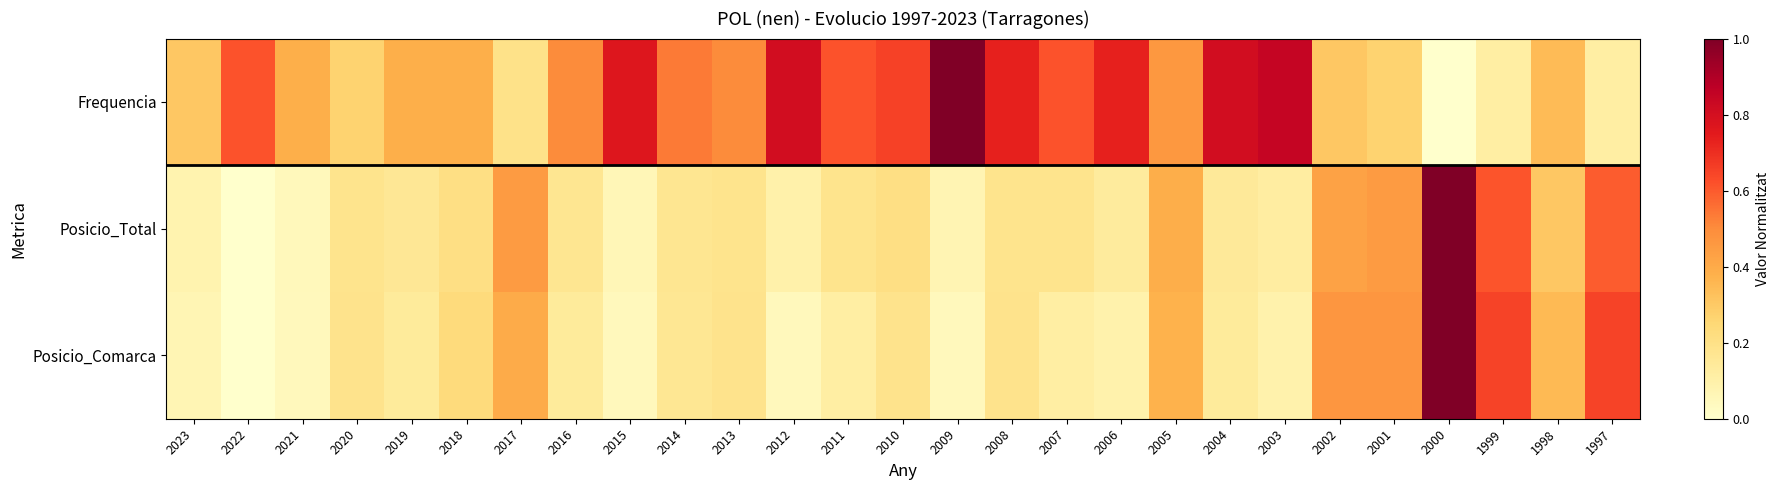

At which category does the chart reach its peak across all series?

2009